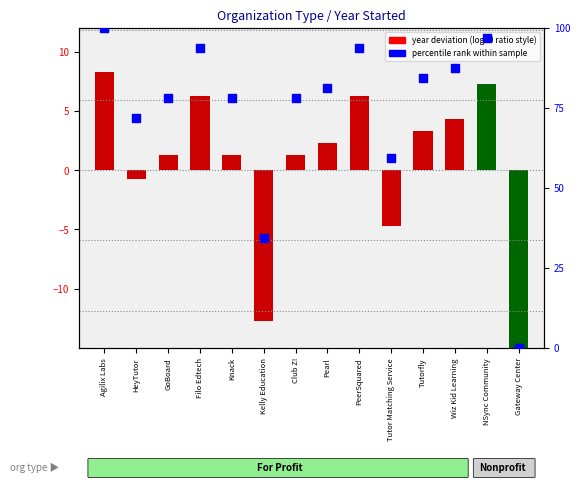

What is the change in value from Tutor Matching Service to NSync Community?

+37.5